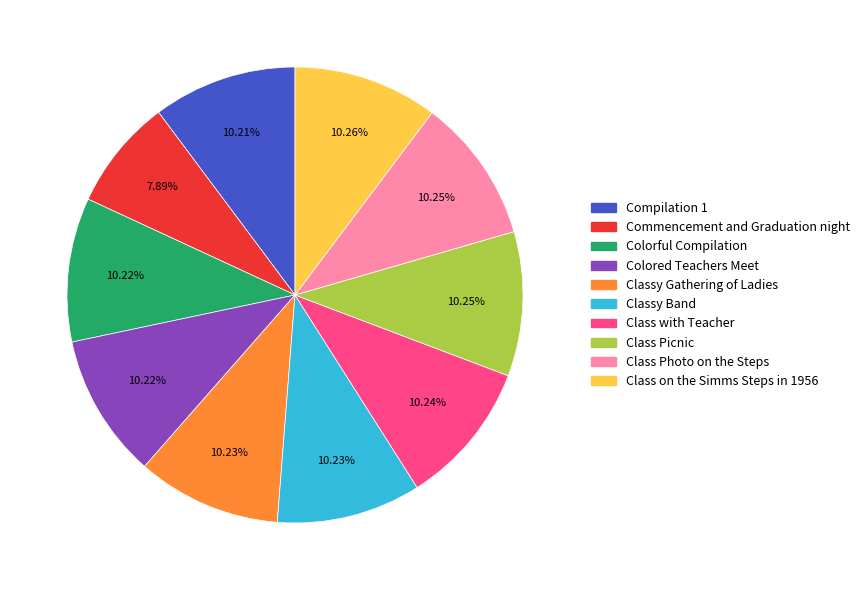

Is there any slice that represents more than half of the pie?

No